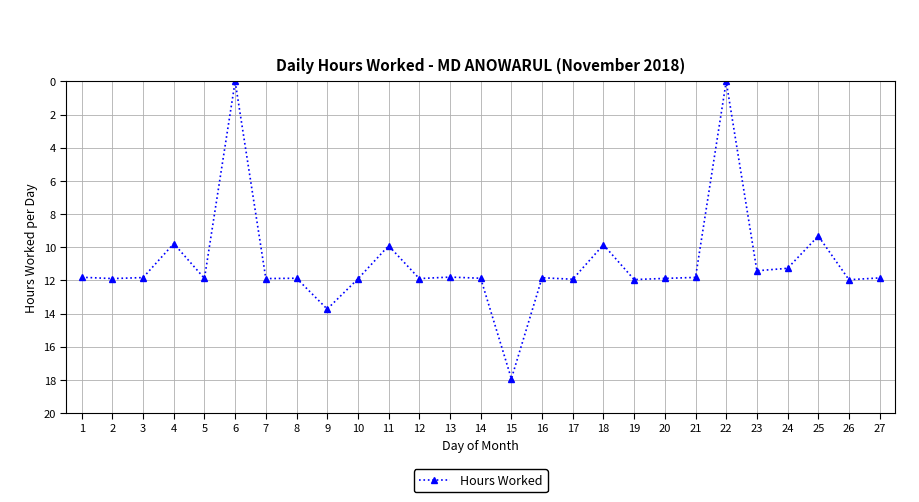

What is the value of the 7th point from the left?

11.9